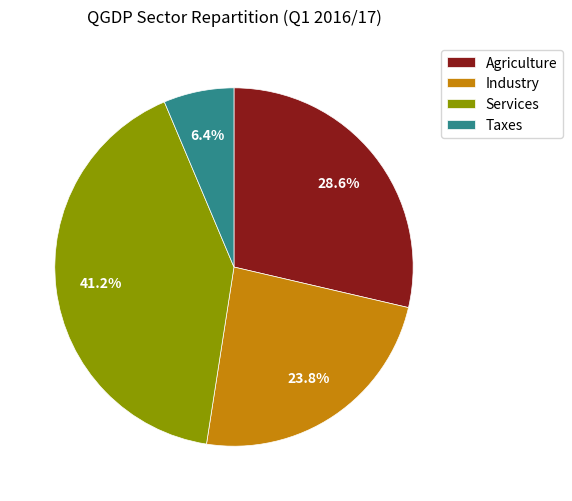

Which has a higher value, Agriculture or Industry?

Agriculture